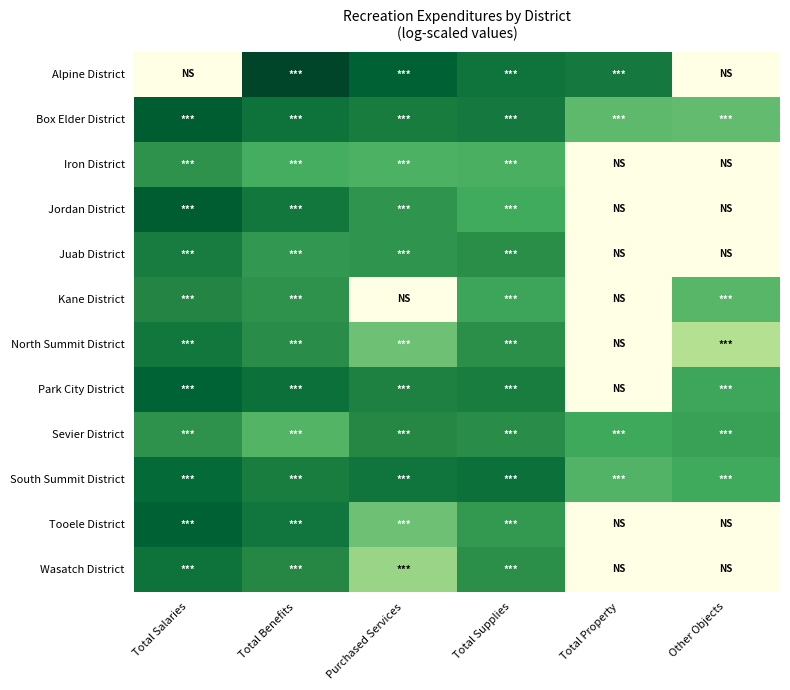

What is the spread (max minus min) of values at Total Supplies?

3.6